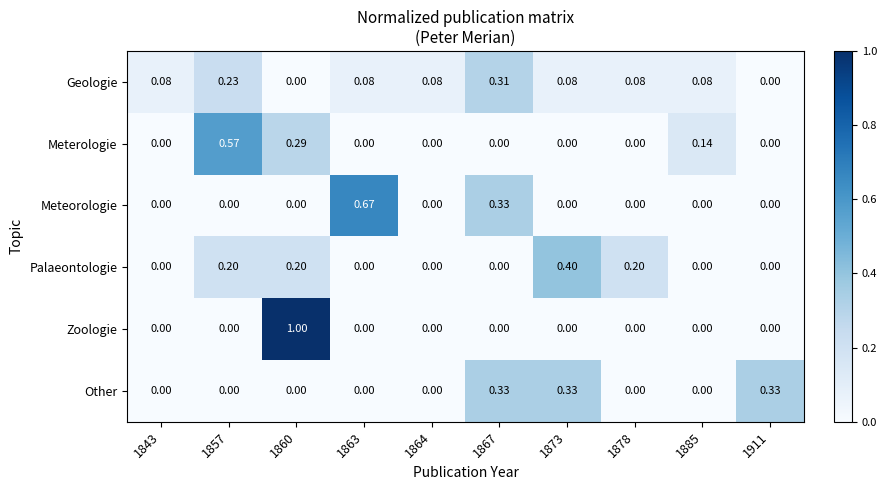

Rank the series by their maximum value, from highest to lowest.

Zoologie, Meteorologie, Meterologie, Palaeontologie, Other, Geologie